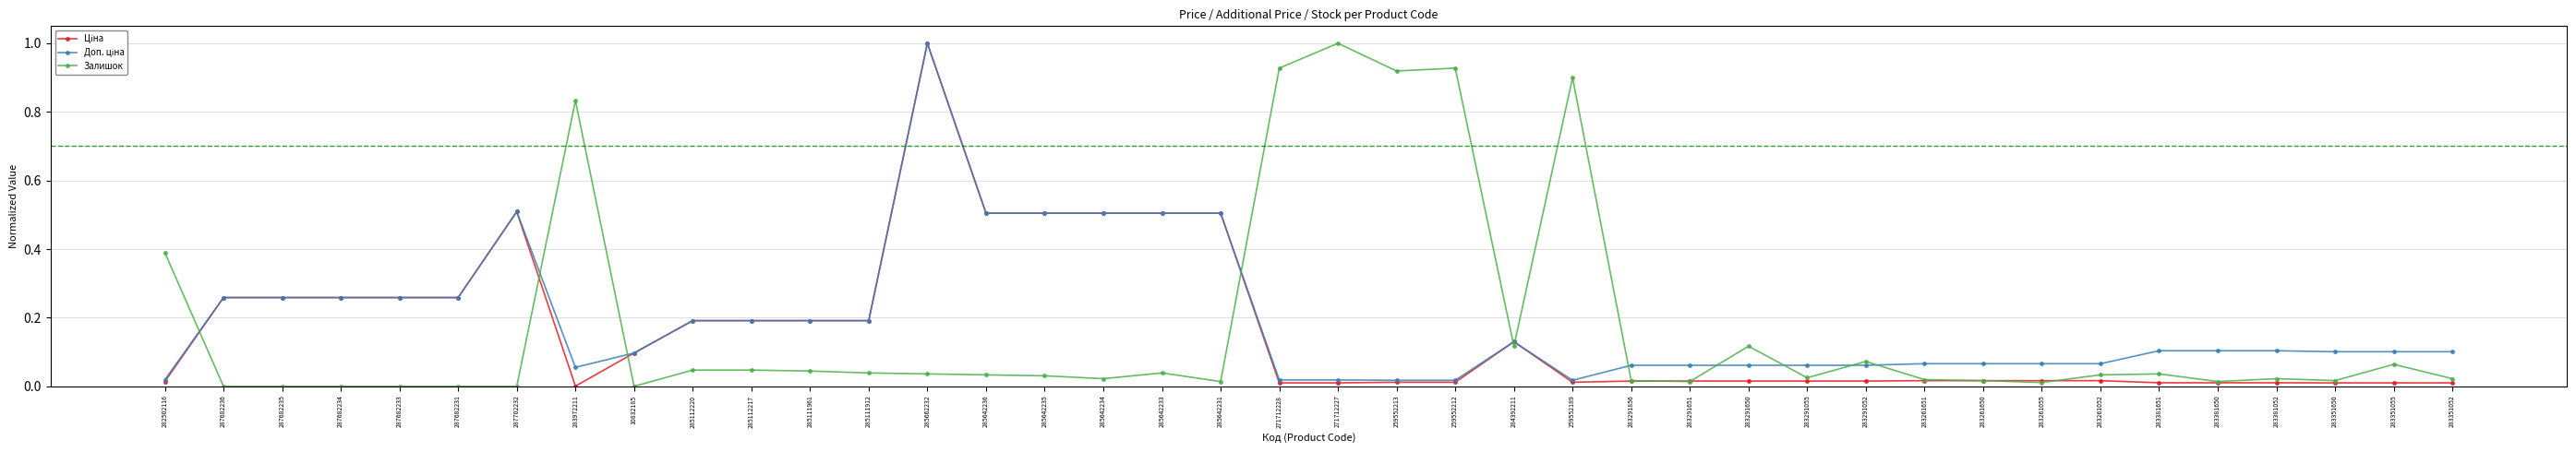

The Залишок series shows 0.4 at 283972211. True or false?

False